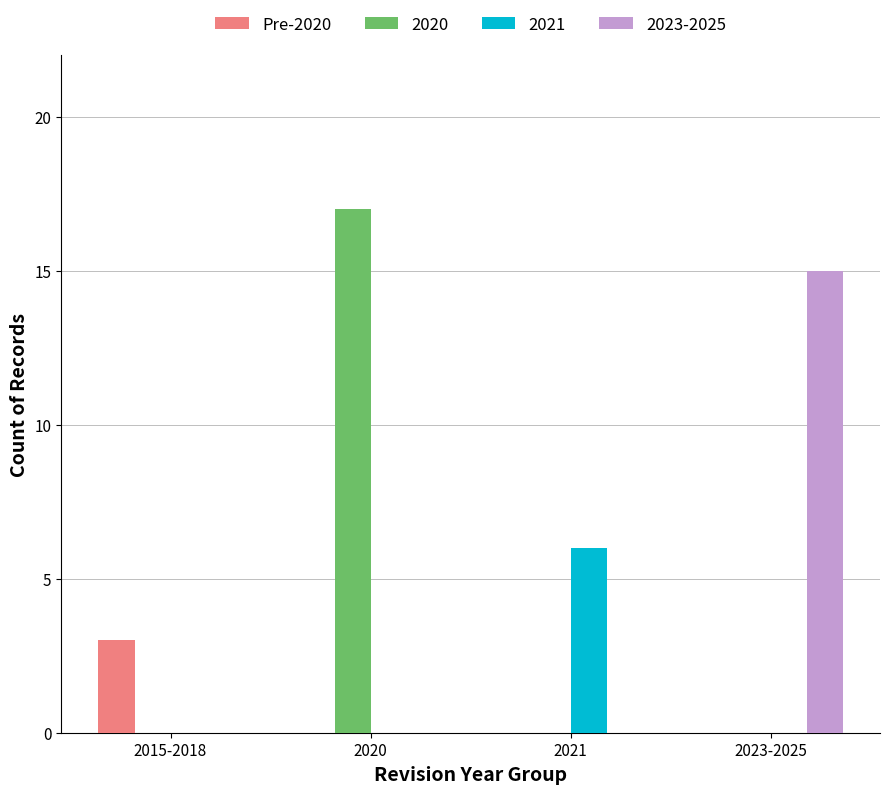

What is the total value across all series at 2021?

6